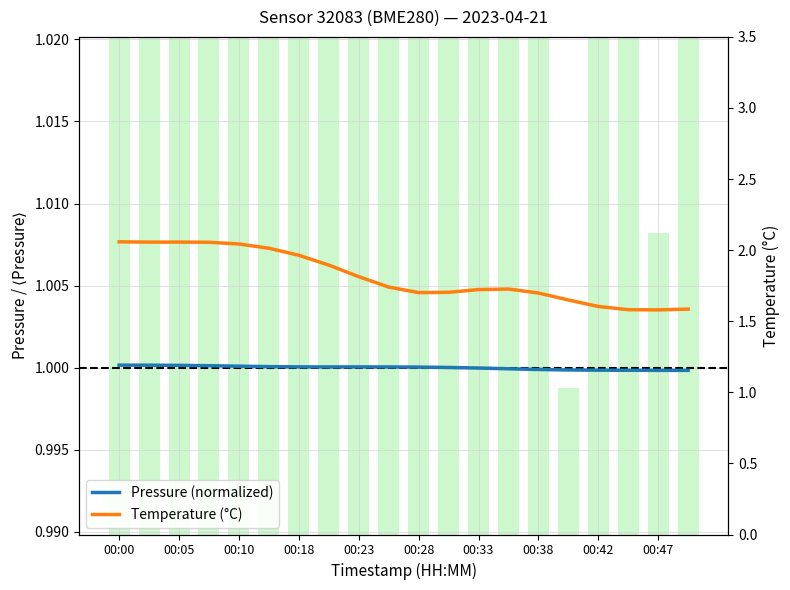

What is the difference between the second highest and second lowest values in the Temperature (°C) series?

0.5